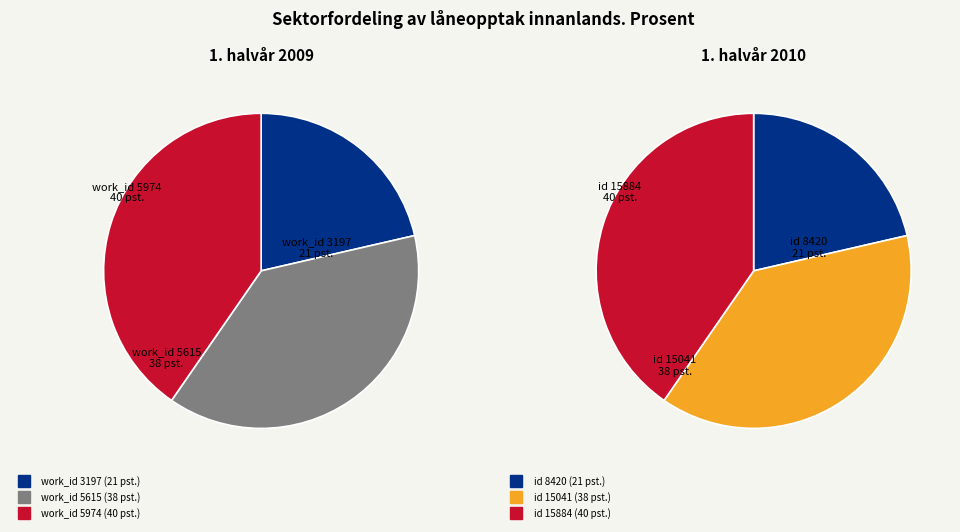

Is there any slice that represents more than half of the pie?

No